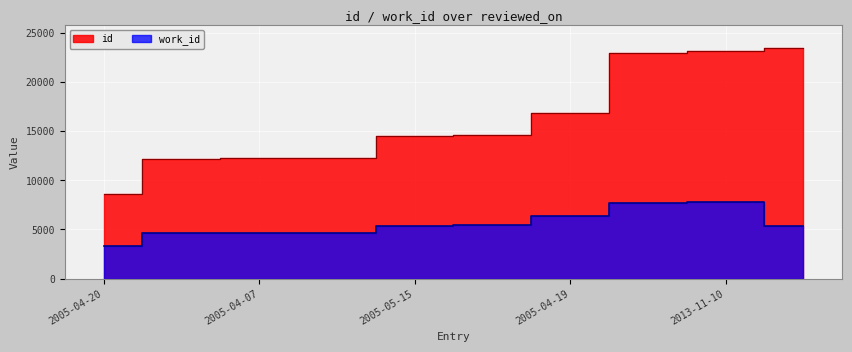

Is it true that work_id equals 4638 at 2005-04-07?

True